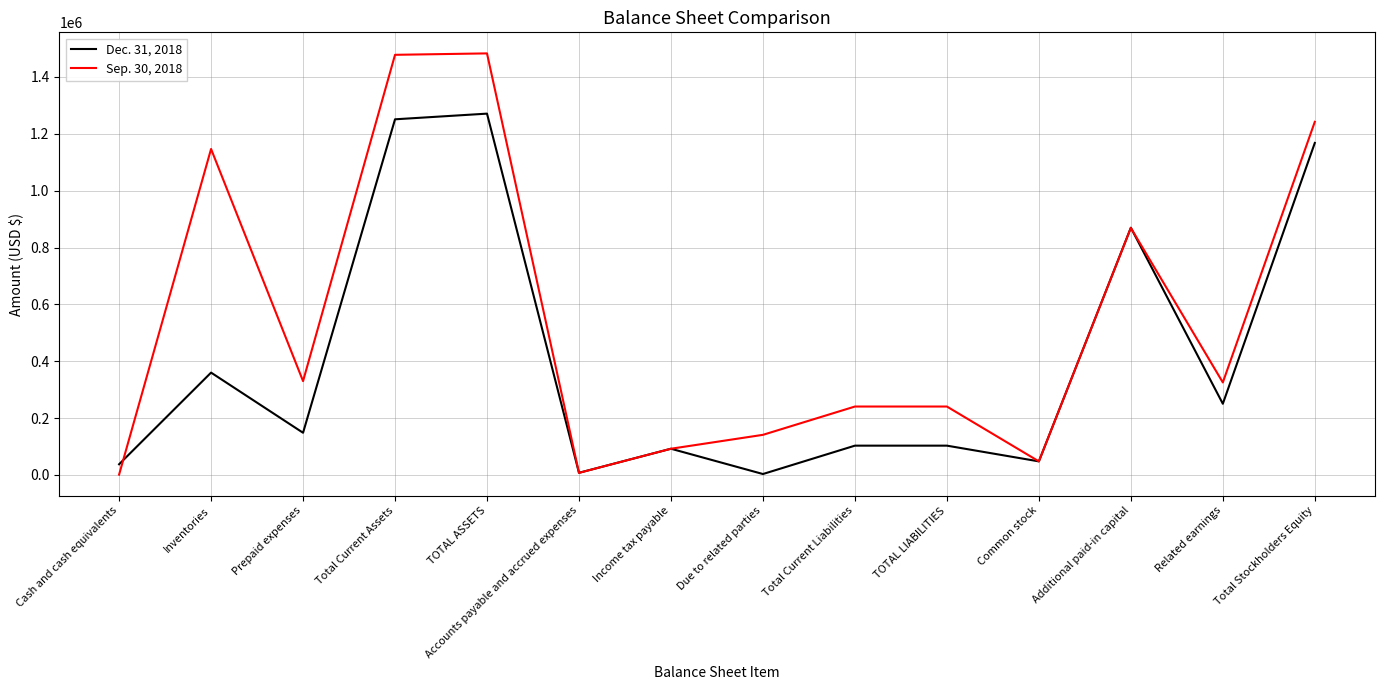

Is it true that Sep. 30, 2018 equals 1482829 at TOTAL ASSETS?

True